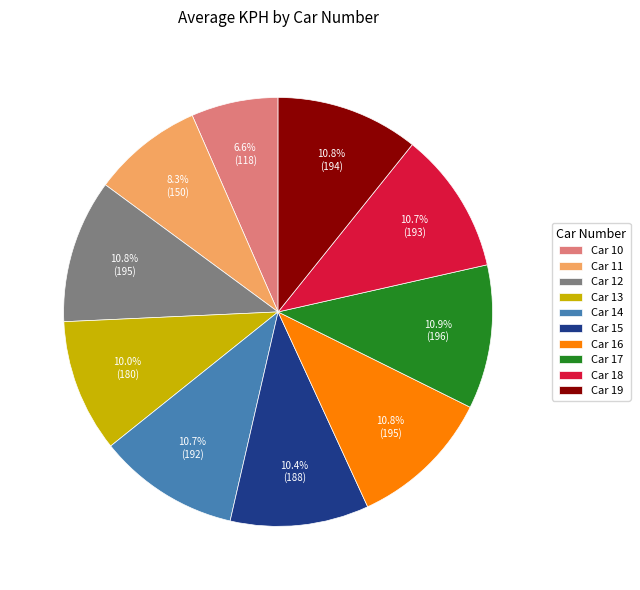

Is the sum of Car 17 and Car 12 greater than half?

No